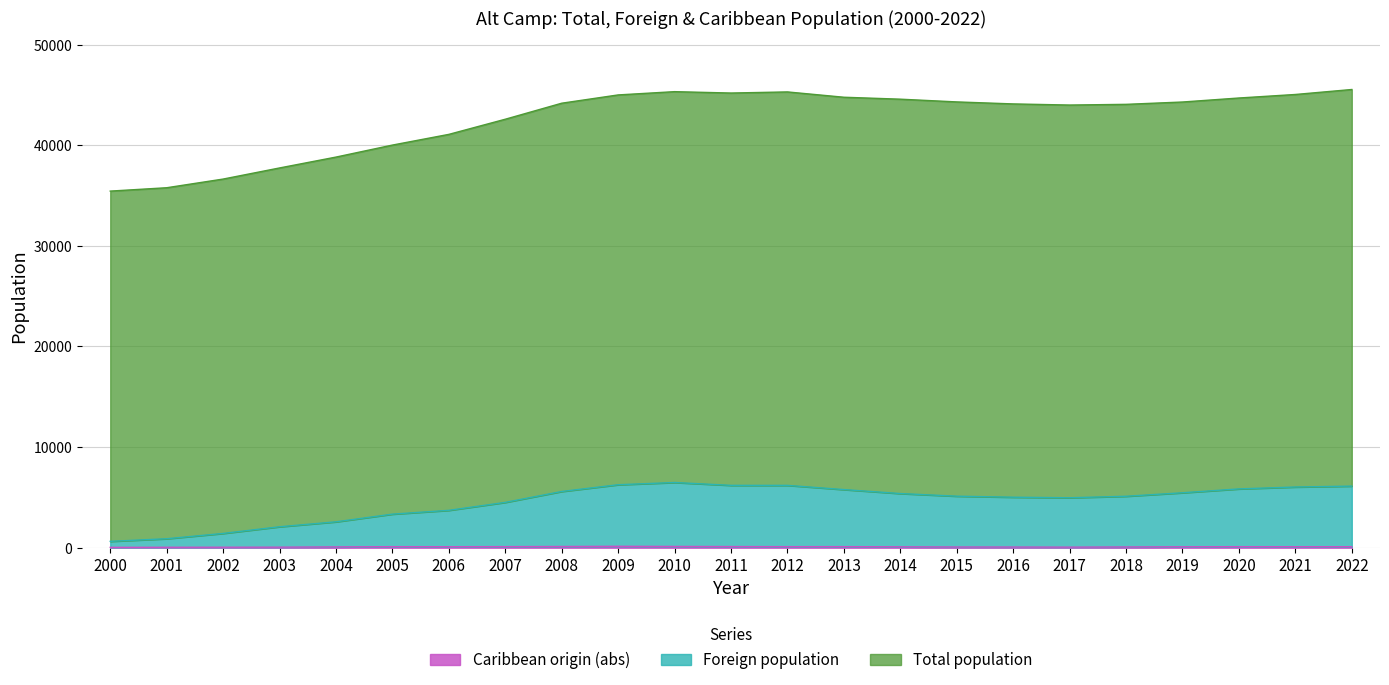

How many data points in Caribbean origin (abs) are above 104?

9